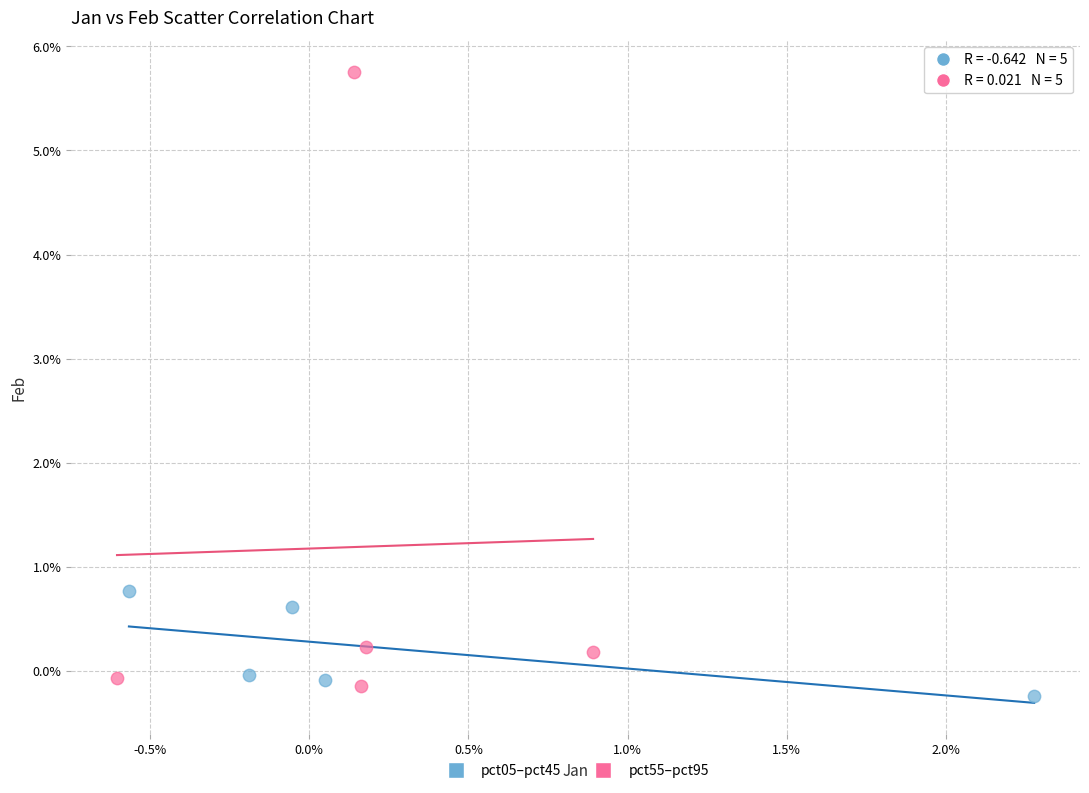

Which series has the largest Y range (max minus min)?

pct55–pct95